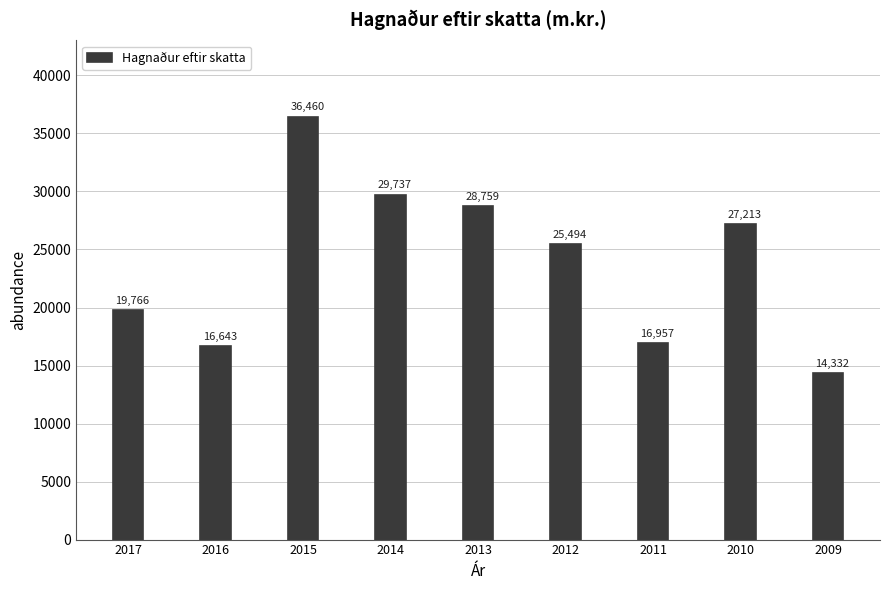

Reading right to left, extract all data points from this chart.

2009=14332	2010=27213	2011=16957	2012=25494	2013=28759	2014=29737	2015=36460	2016=16643	2017=19766